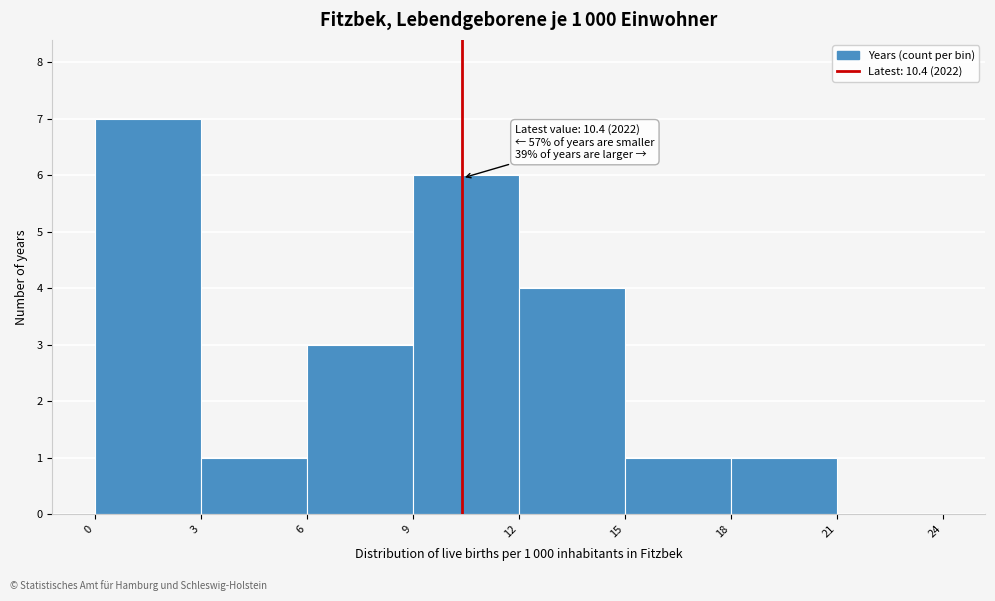

Which range on the x-axis has the tallest bar?

0 to 3